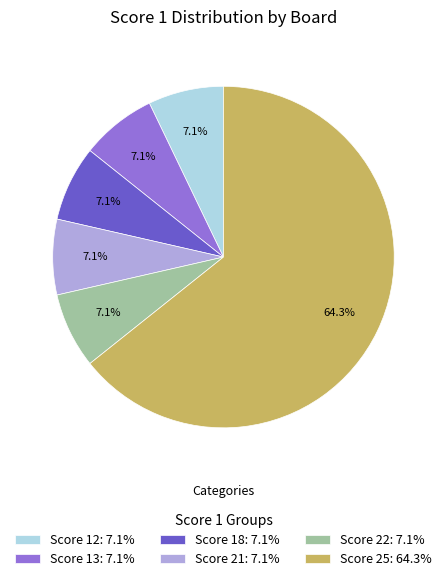

What is the ratio of the value at Score 22: 7.1% to the value at Score 13: 7.1%?

1.0